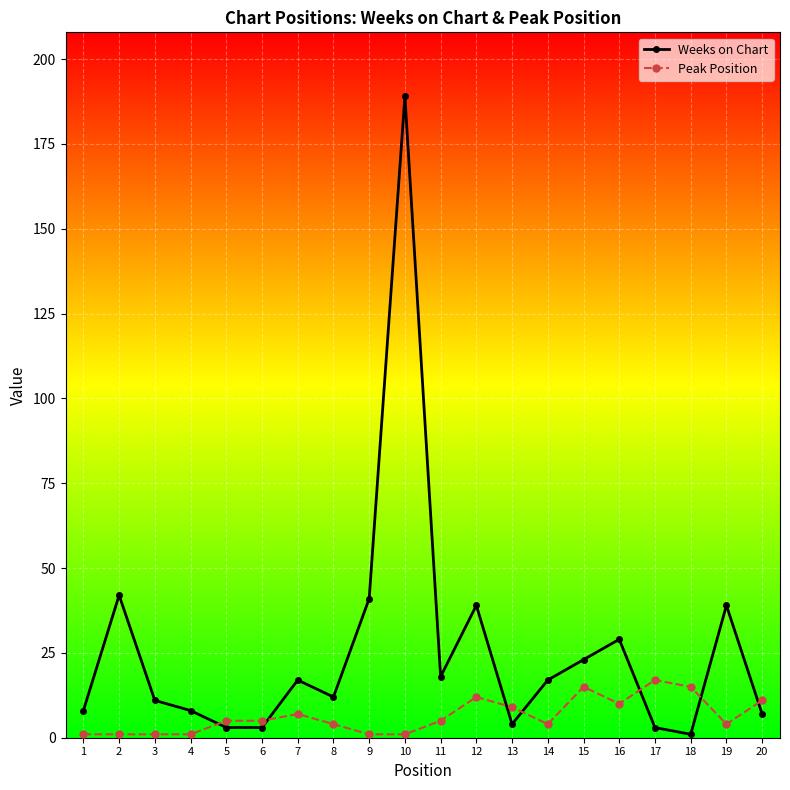

The value of Peak Position at 6 is 5. True or false?

True